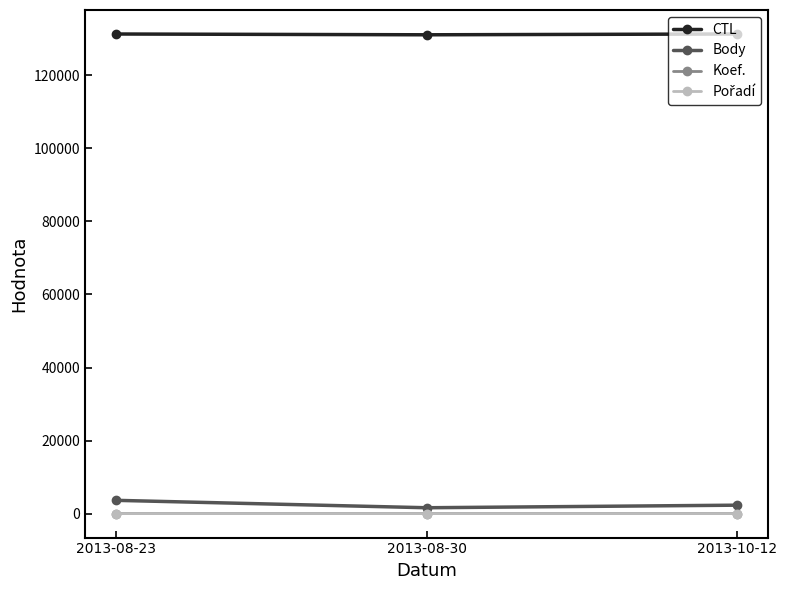

What is the maximum value for CTL?

131336